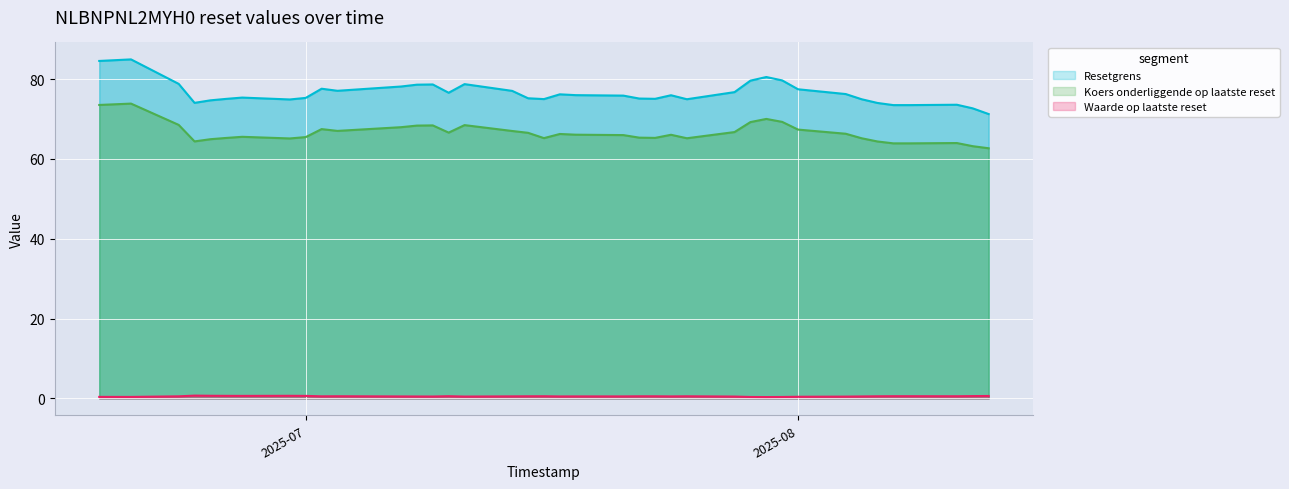

Where is Koers onderliggende op laatste reset nearest to the value 68?

2025-07-07